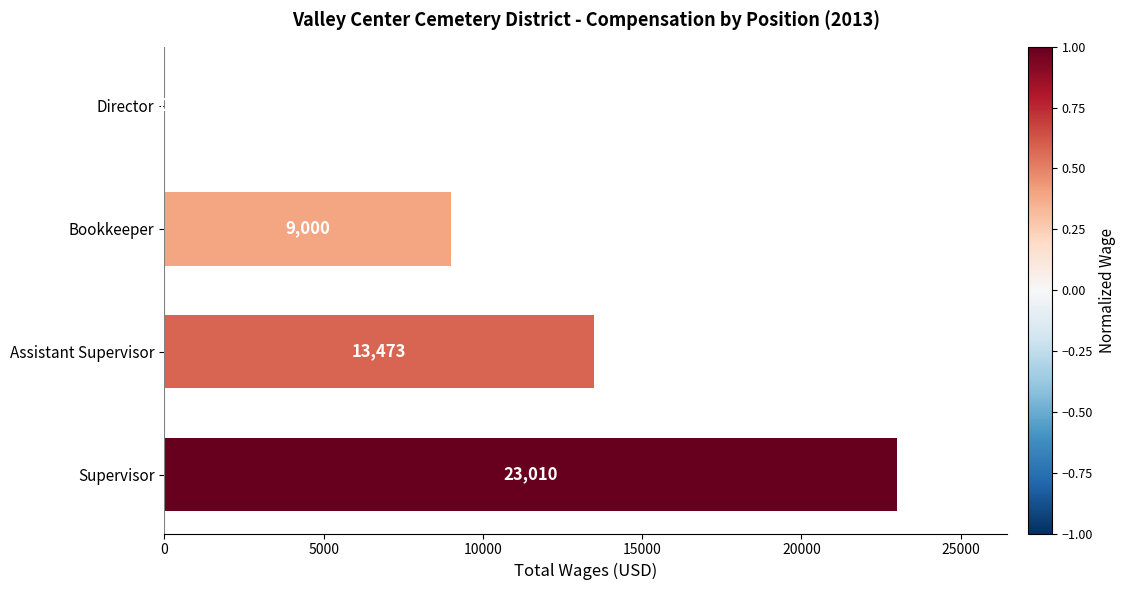

How many positive values are there?

3